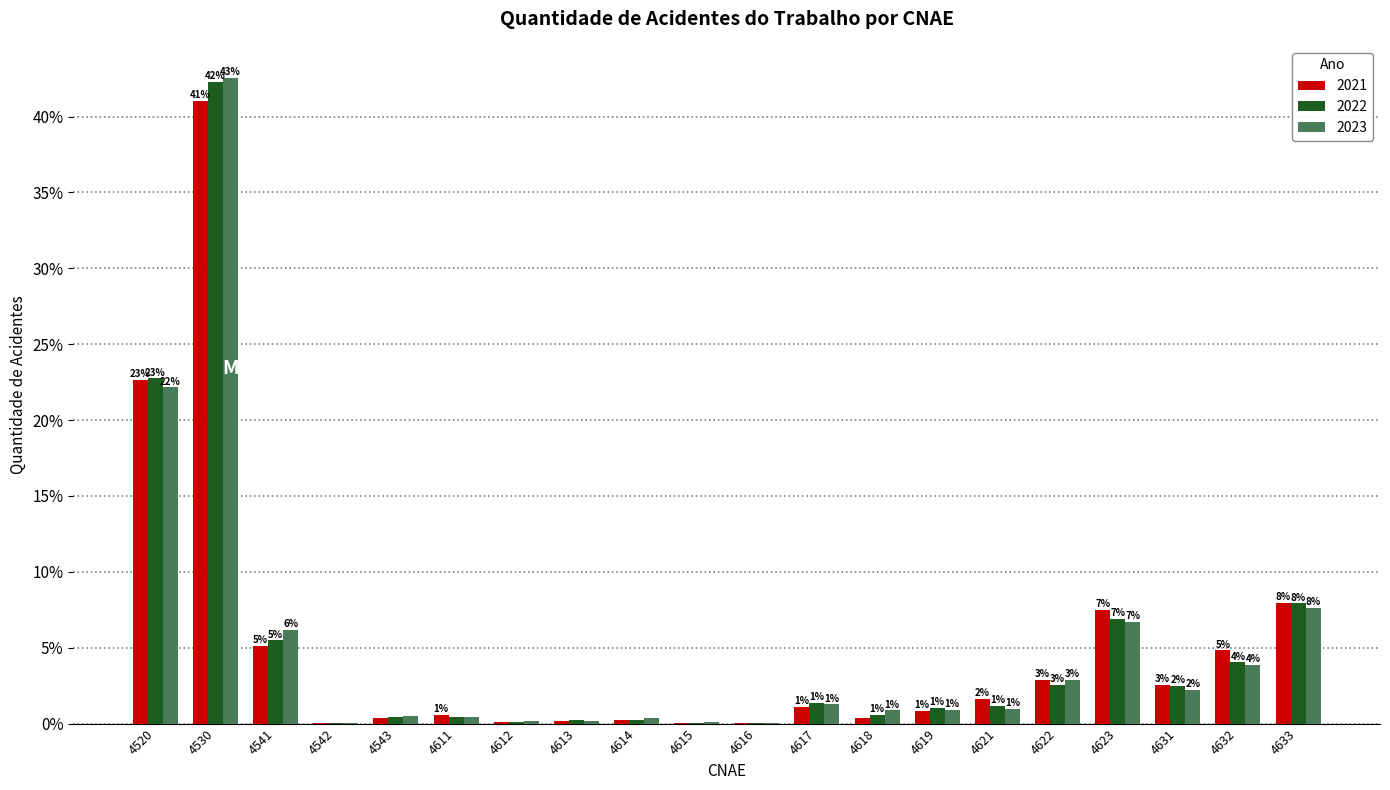

What are all the series names shown in the legend?

2021, 2022, 2023